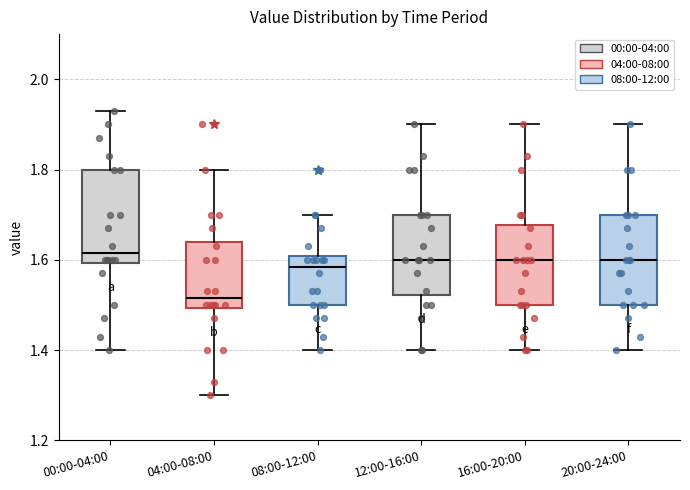

Where is the upper edge of the box for 04:00-08:00 on the y-axis? The values are not printed on the chart, so give them approximately, as read against the axis.

1.64